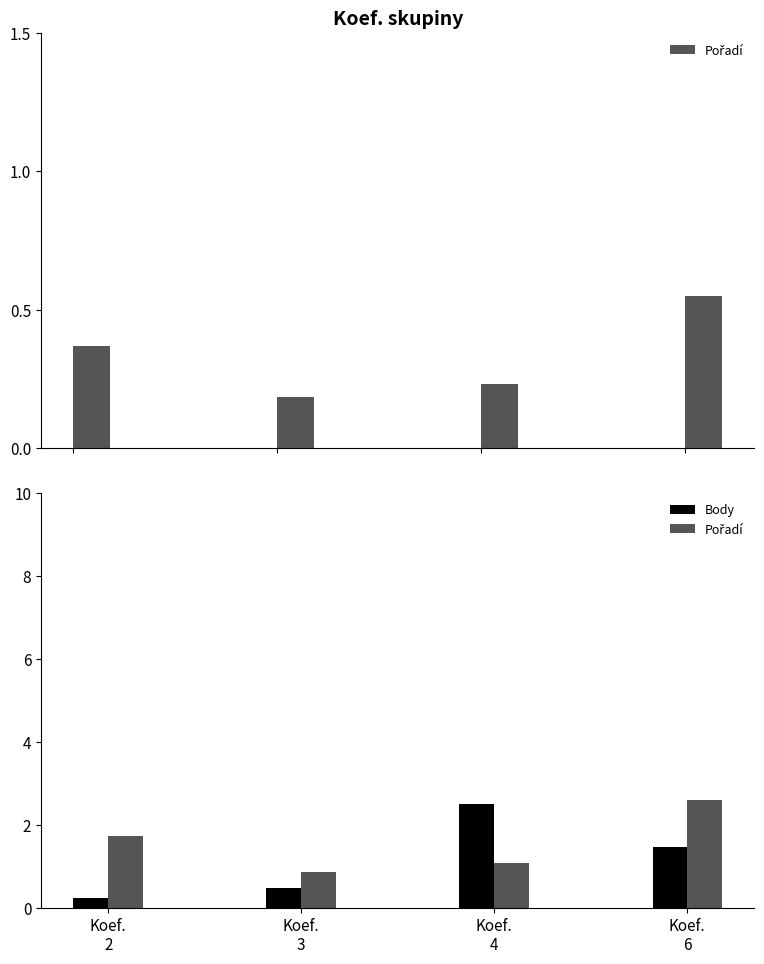

Rank the series by their maximum value, from lowest to highest.

Body, Pořadí